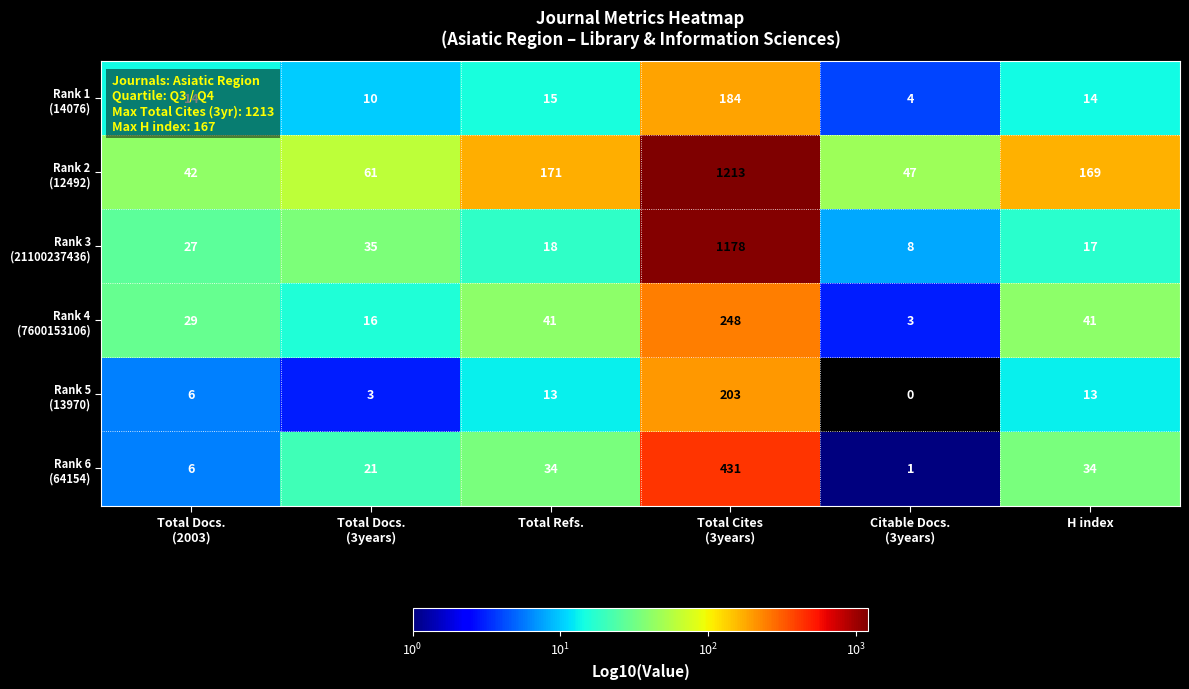

At how many categories does at least one series exceed 871?

1